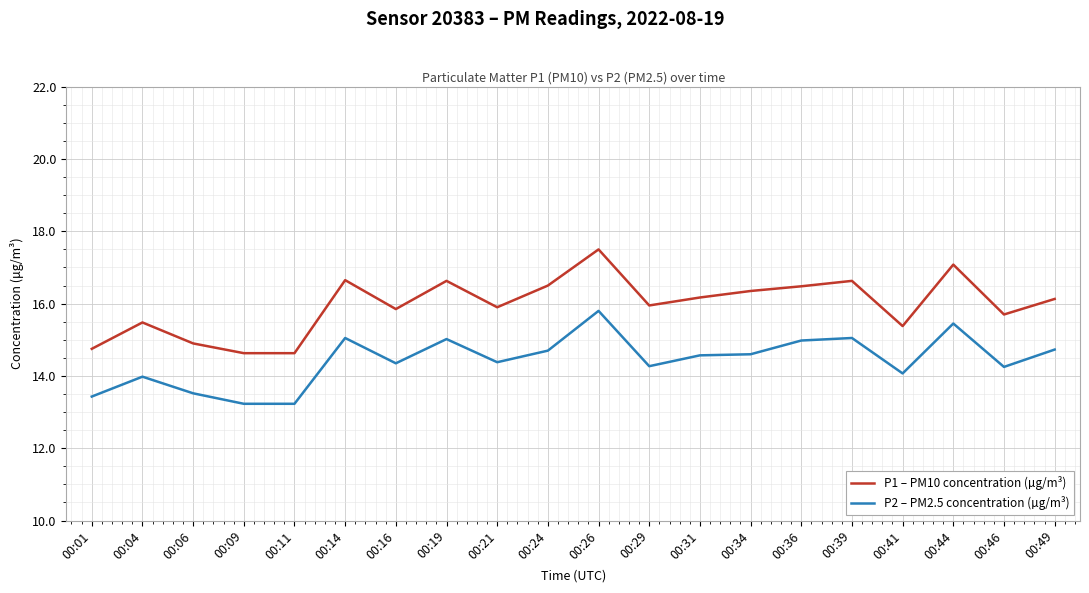

Rank the series at 00:34 from highest to lowest value.

P1 – PM10 concentration (µg/m³), P2 – PM2.5 concentration (µg/m³)